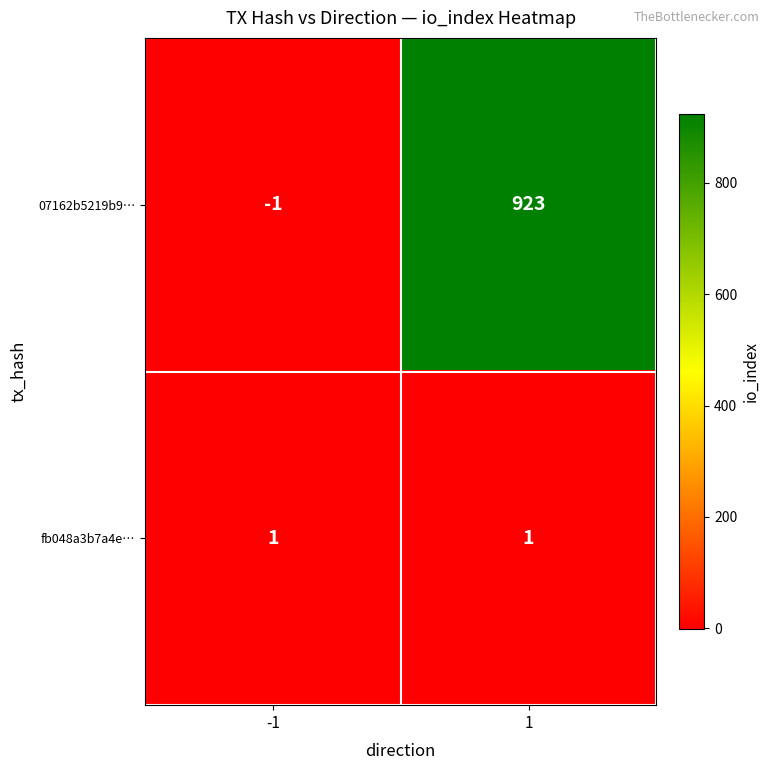

Rank the series at 1 from lowest to highest value.

fb048a3b7a4e…, 07162b5219b9…